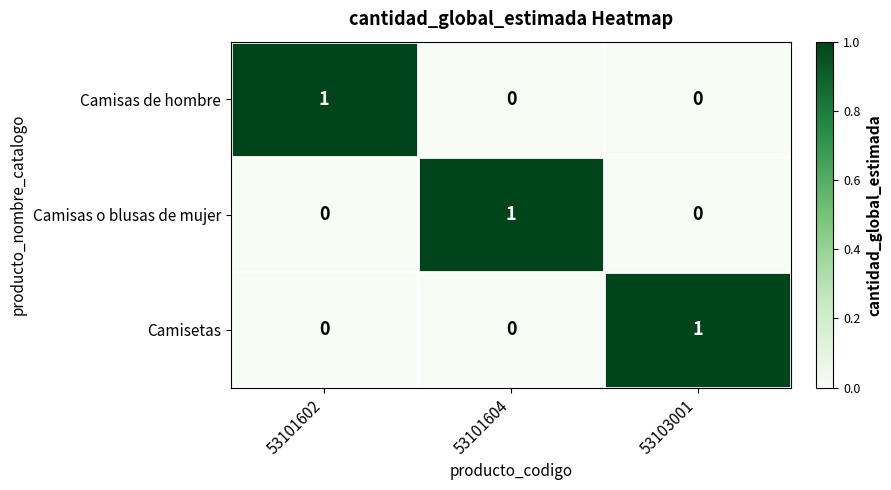

The value of Camisas o blusas de mujer at 53103001 is -1. True or false?

False